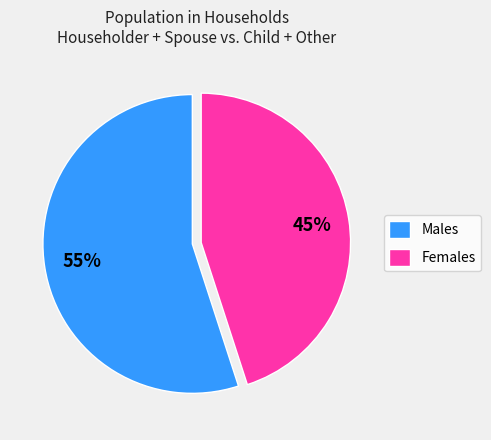

Is the sum of Males and Females greater than half?

Yes